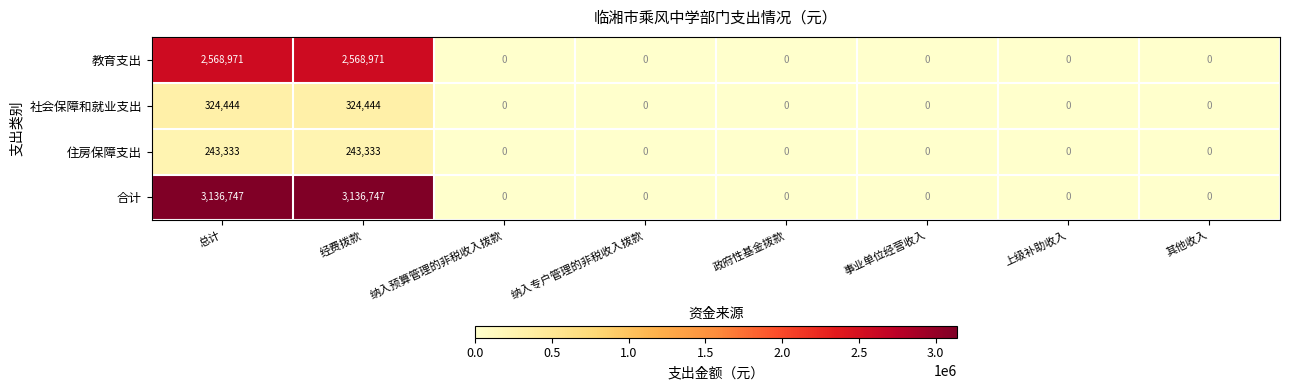

What is the difference between the maximum and minimum values in the 社会保障和就业支出 series?

324444